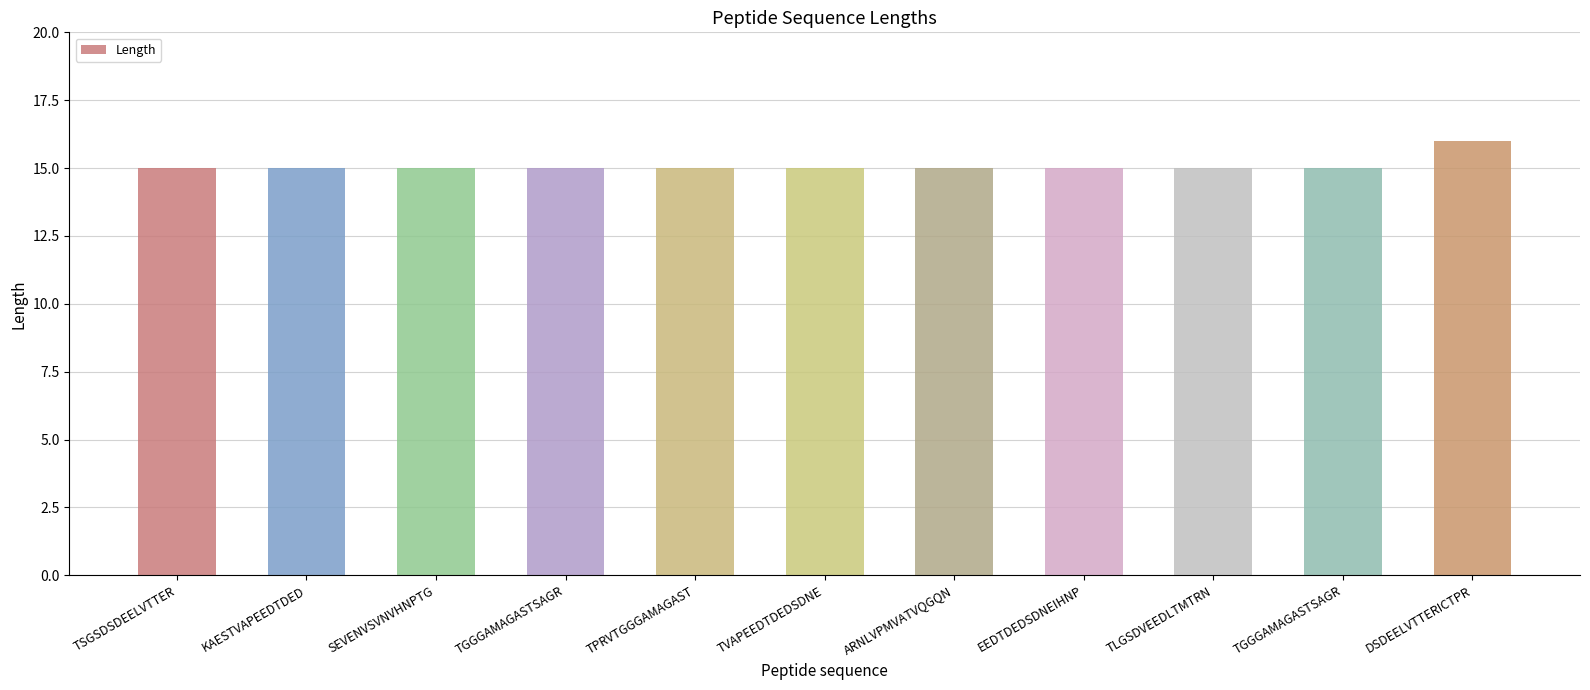

At which category does the chart reach its peak across all series?

DSDEELVTTERICTPR